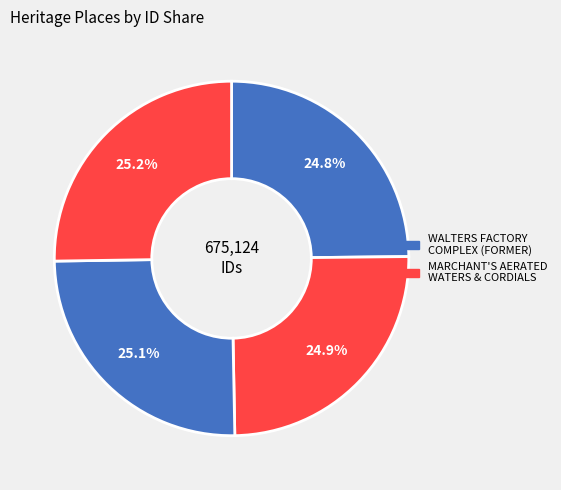

How many segments does this pie chart have?

4